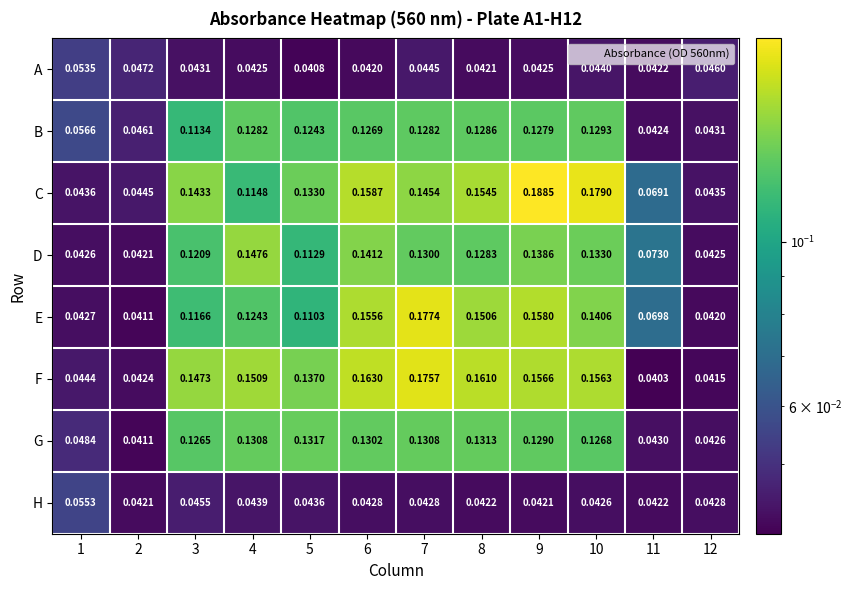

Rank the series by their maximum value, from highest to lowest.

C, E, F, D, G, B, H, A